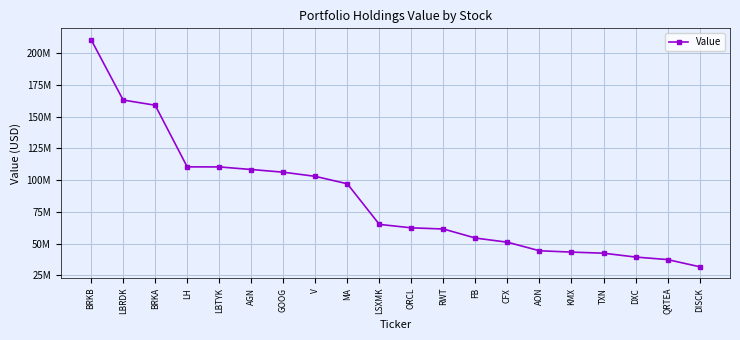

Does the chart have visible grid lines?

Yes